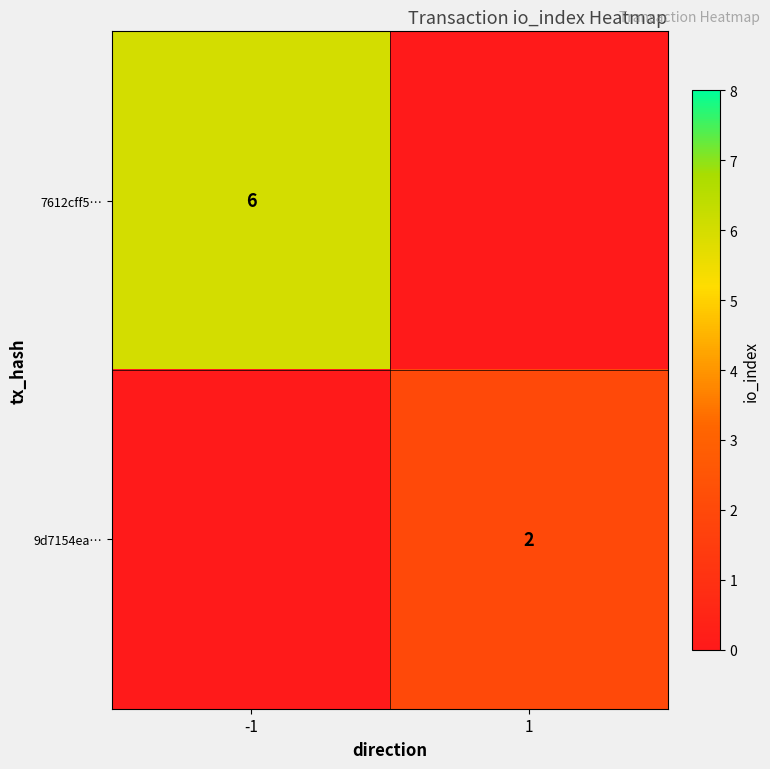

What is the spread (max minus min) of values at -1?

6